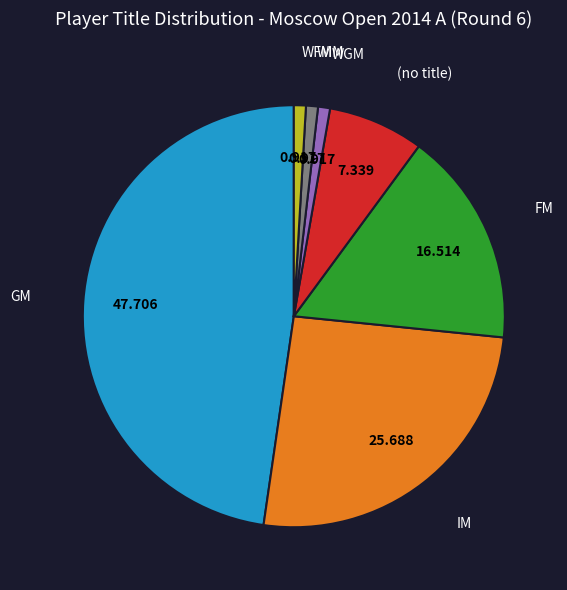

Which category has the biggest portion of the pie?

GM